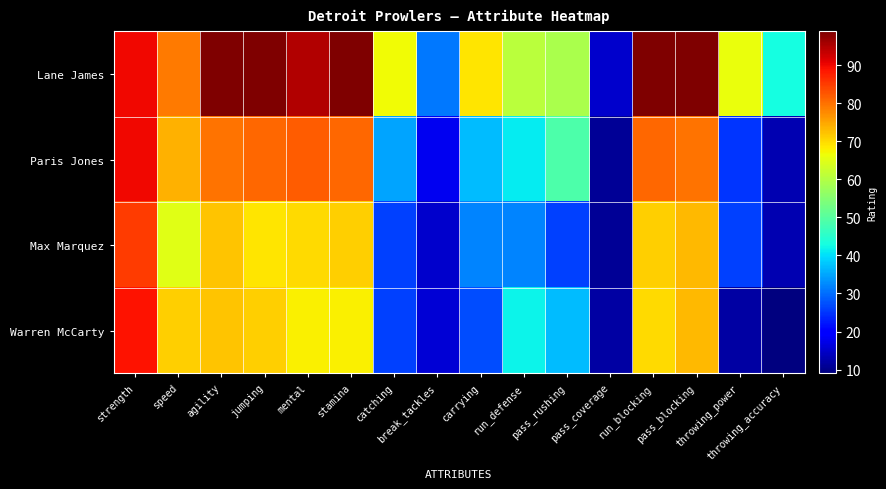

Between carrying and pass_blocking, which series saw the biggest shift?

Warren McCarty